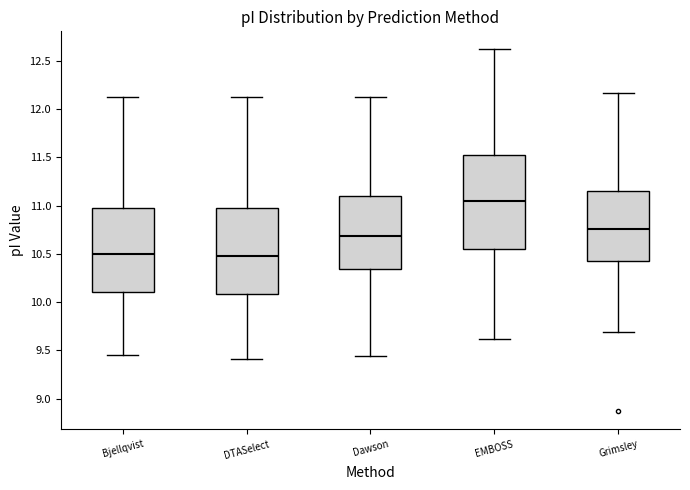

Where is the lower edge of the box for Bjellqvist on the y-axis? The values are not printed on the chart, so give them approximately, as read against the axis.

10.10